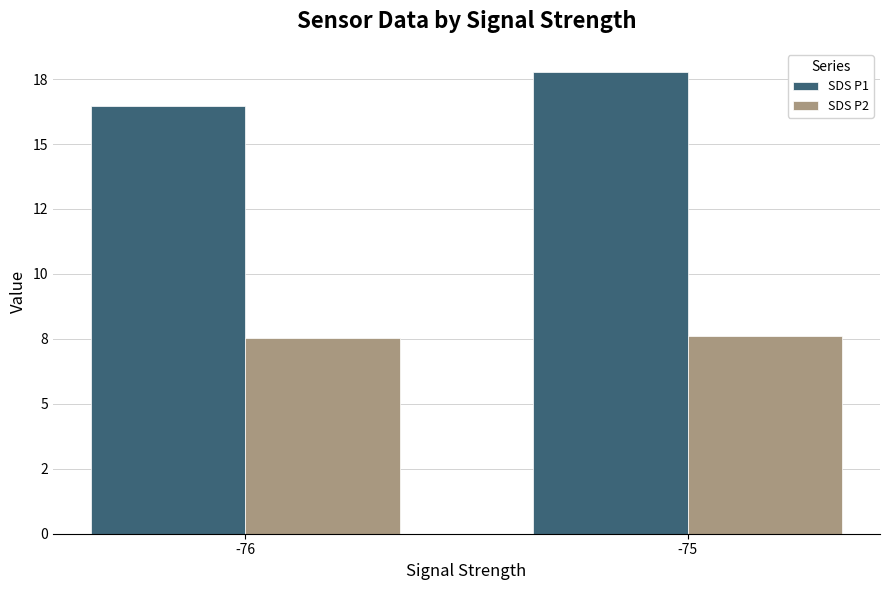

What is the sum of all SDS P2 values?

15.1